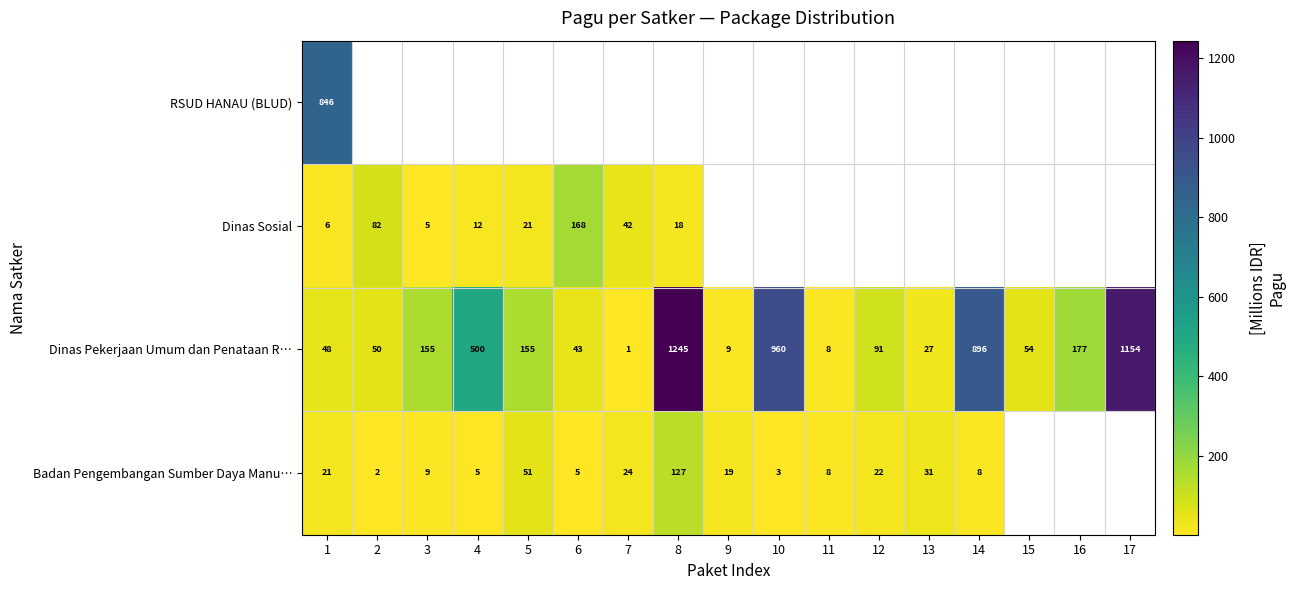

What is the difference between the Badan Pengembangan Sumber Daya Manu… values at 10 and 8?

124.0